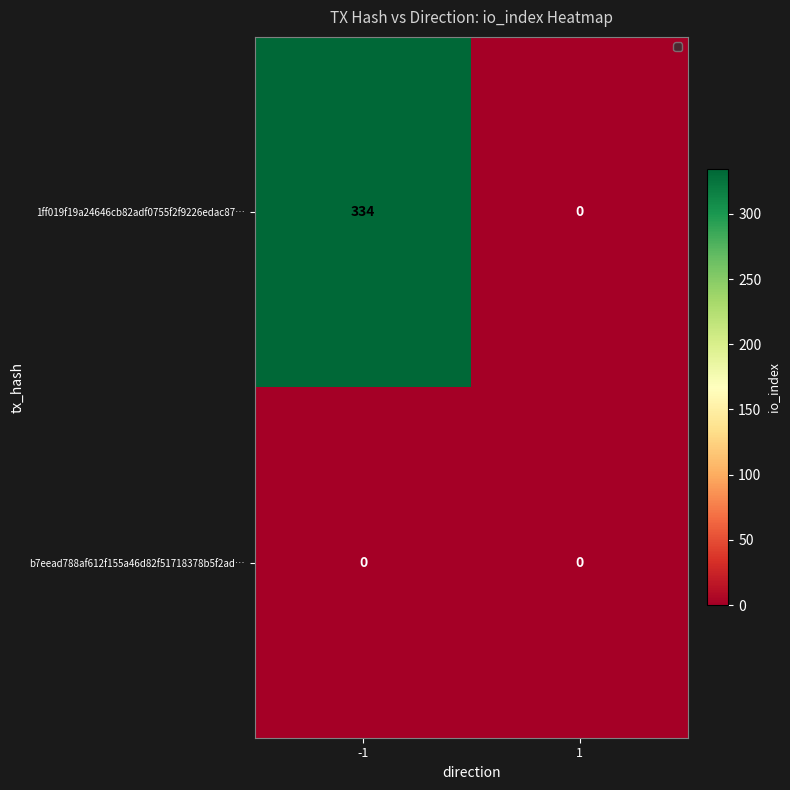

Reading left to right, transcribe all the data shown in this chart.

1ff019f19a24646cb82adf0755f2f9226edac87…: -1=334	1=0
b7eead788af612f155a46d82f51718378b5f2ad…: -1=0	1=0